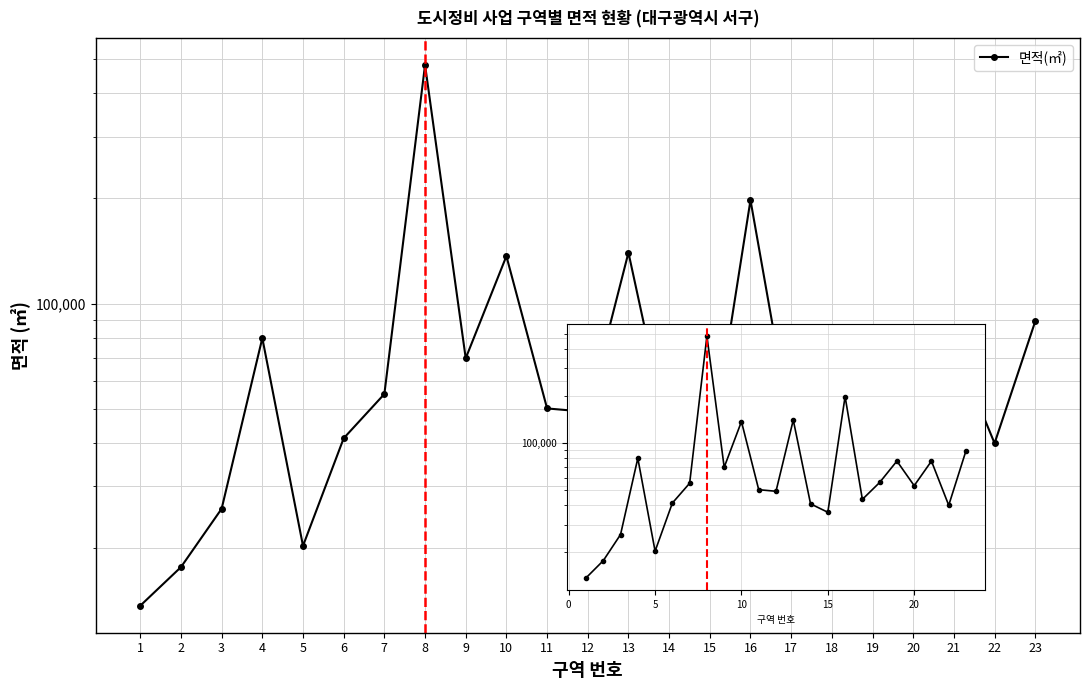

Where does the data first go above 53219?

4